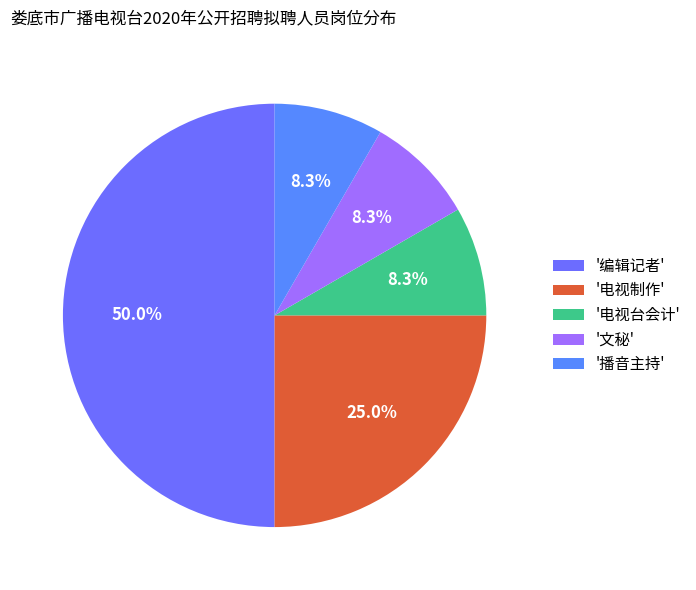

How many slices are in this pie chart?

5